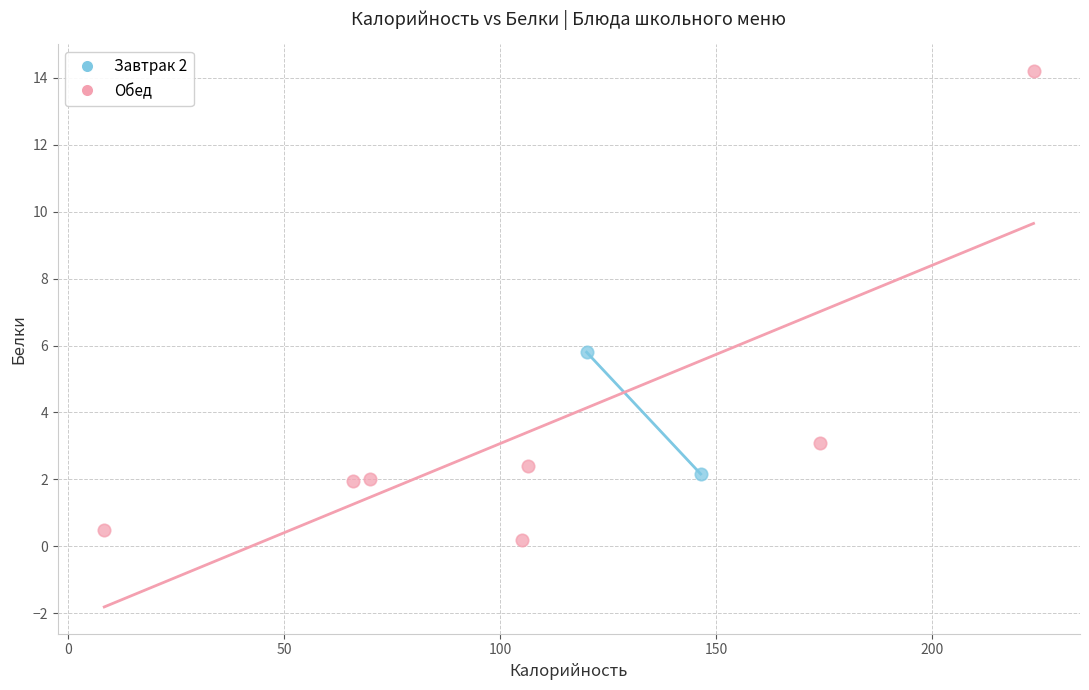

What are all the series names shown in the legend?

Завтрак 2, Обед